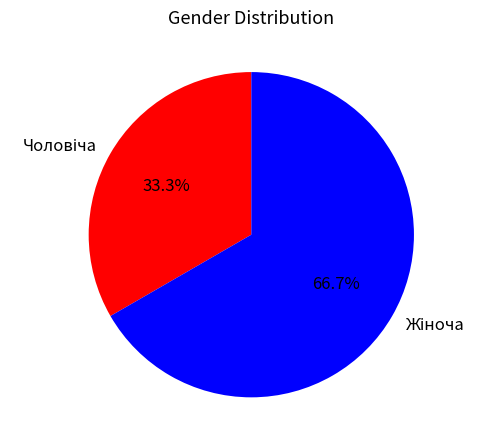

Does any single category account for the majority?

Yes